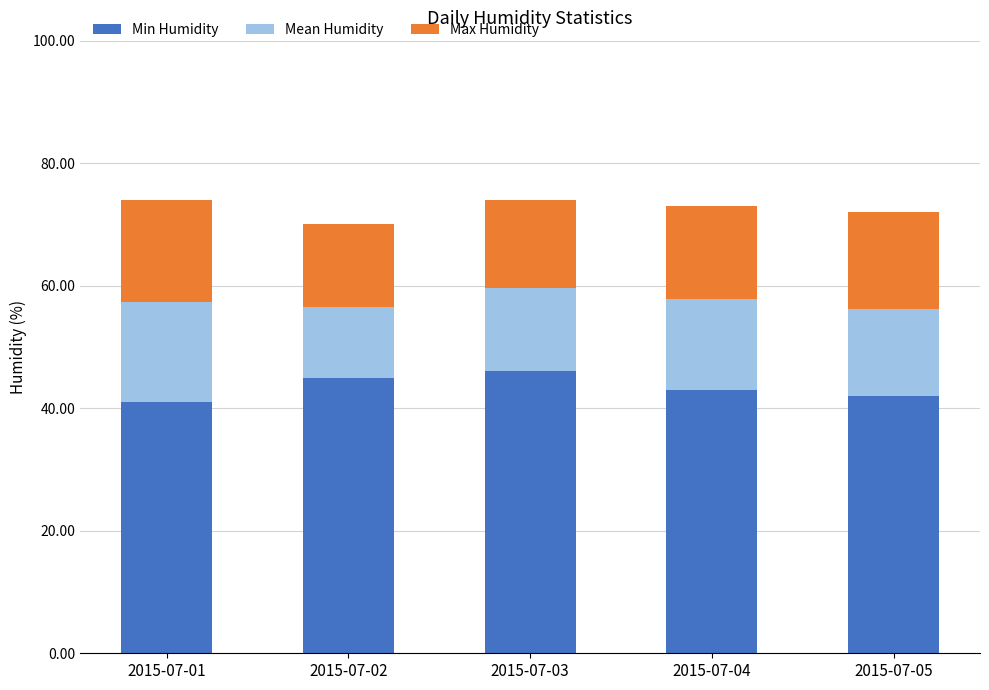

What is the average value of the Min Humidity series?

43.4